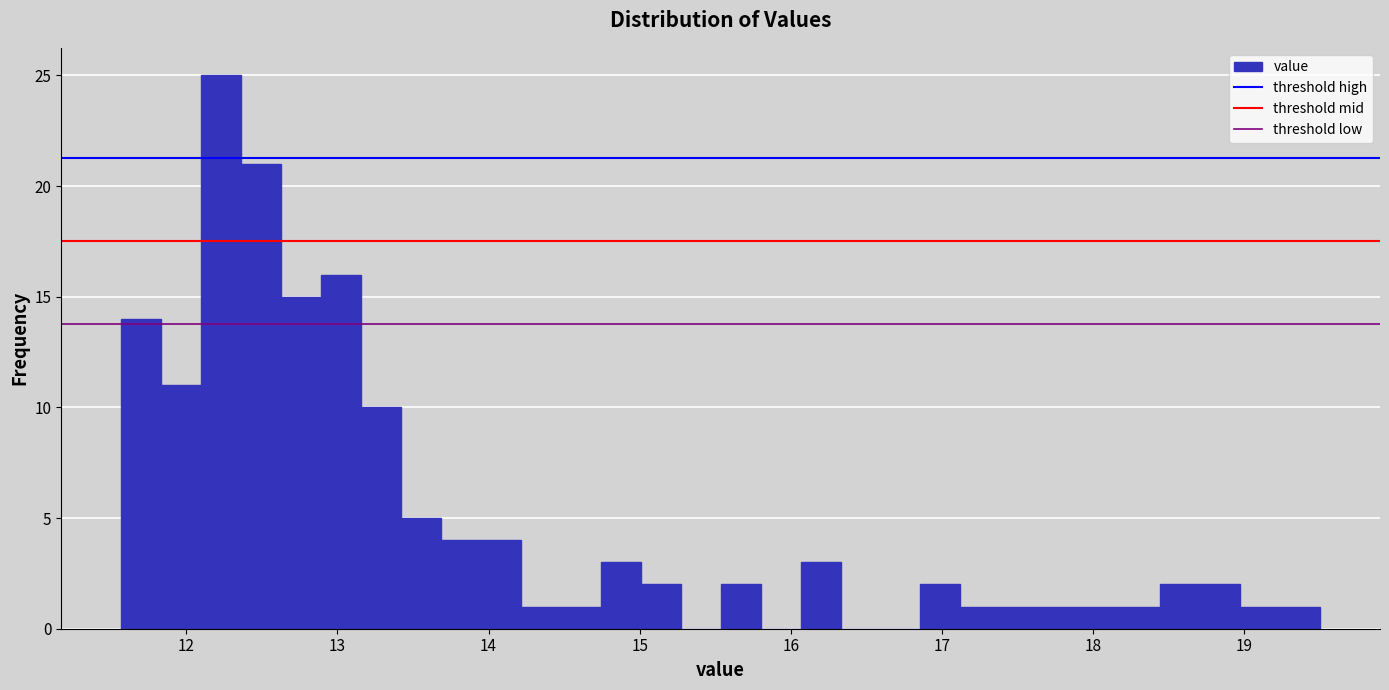

Read against the x-axis, roughly where is the centre of the tallest bar?

12.2